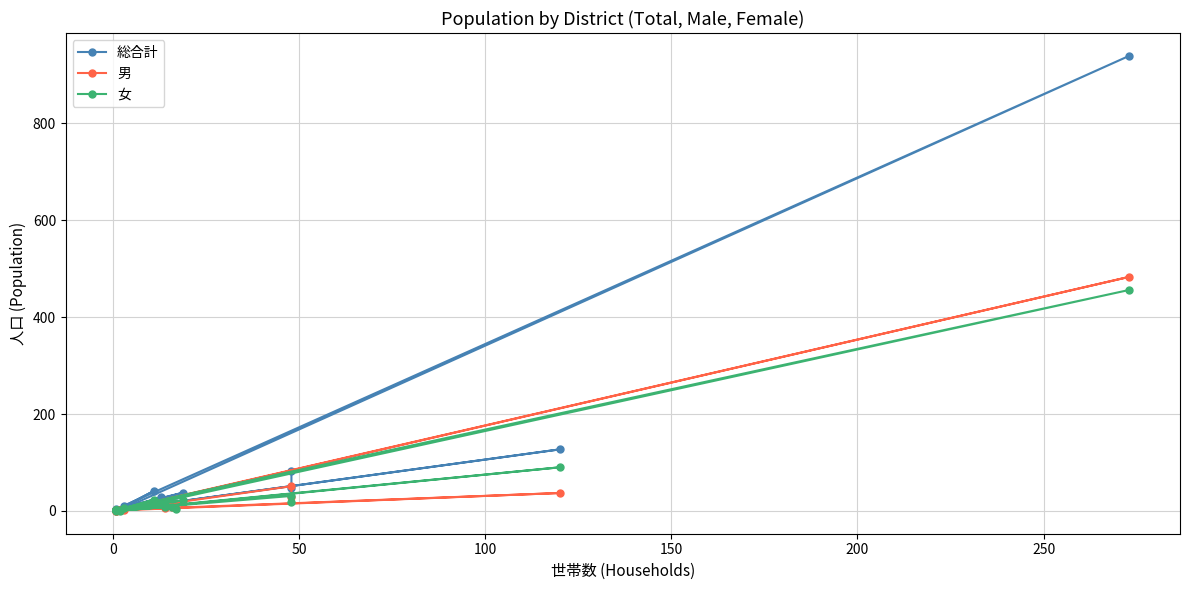

How many data points in 男 are less than 7?

10